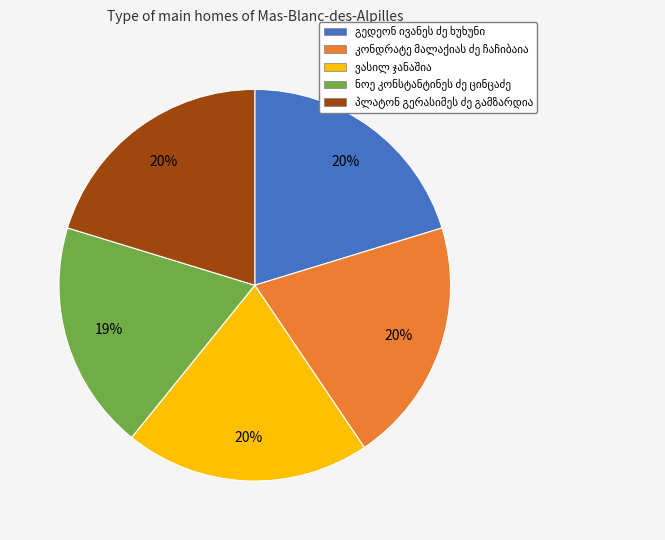

Does any single category account for the majority?

No